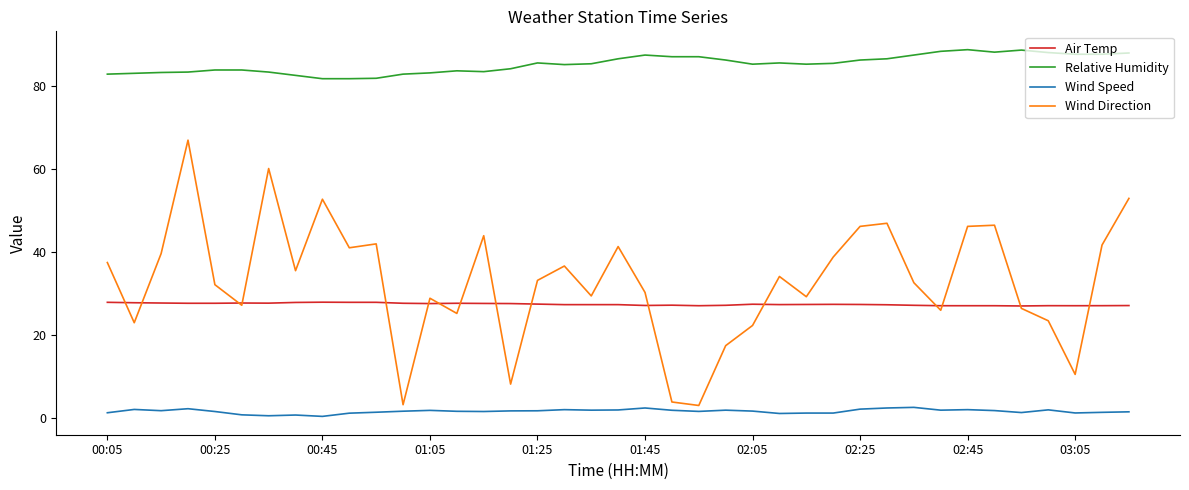

Which series has the largest range (max minus min)?

Wind Direction